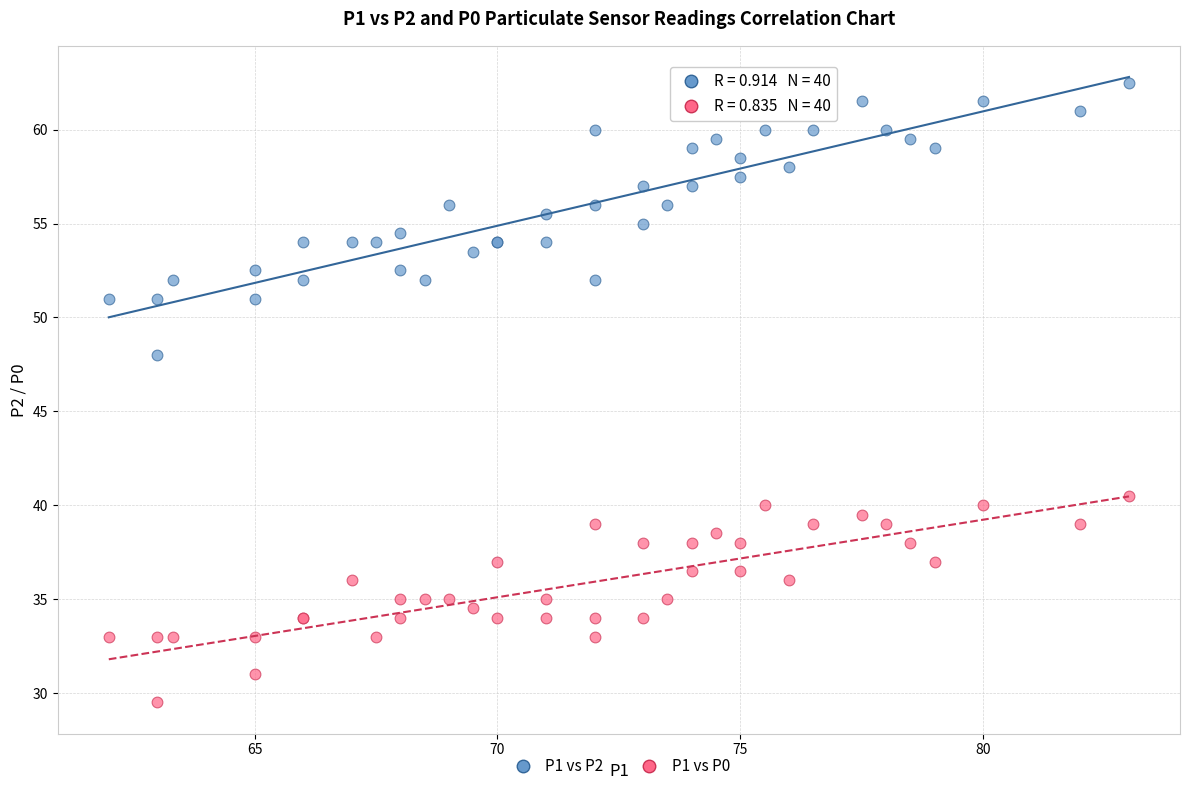

Which series contains the highest Y value?

P1 vs P2